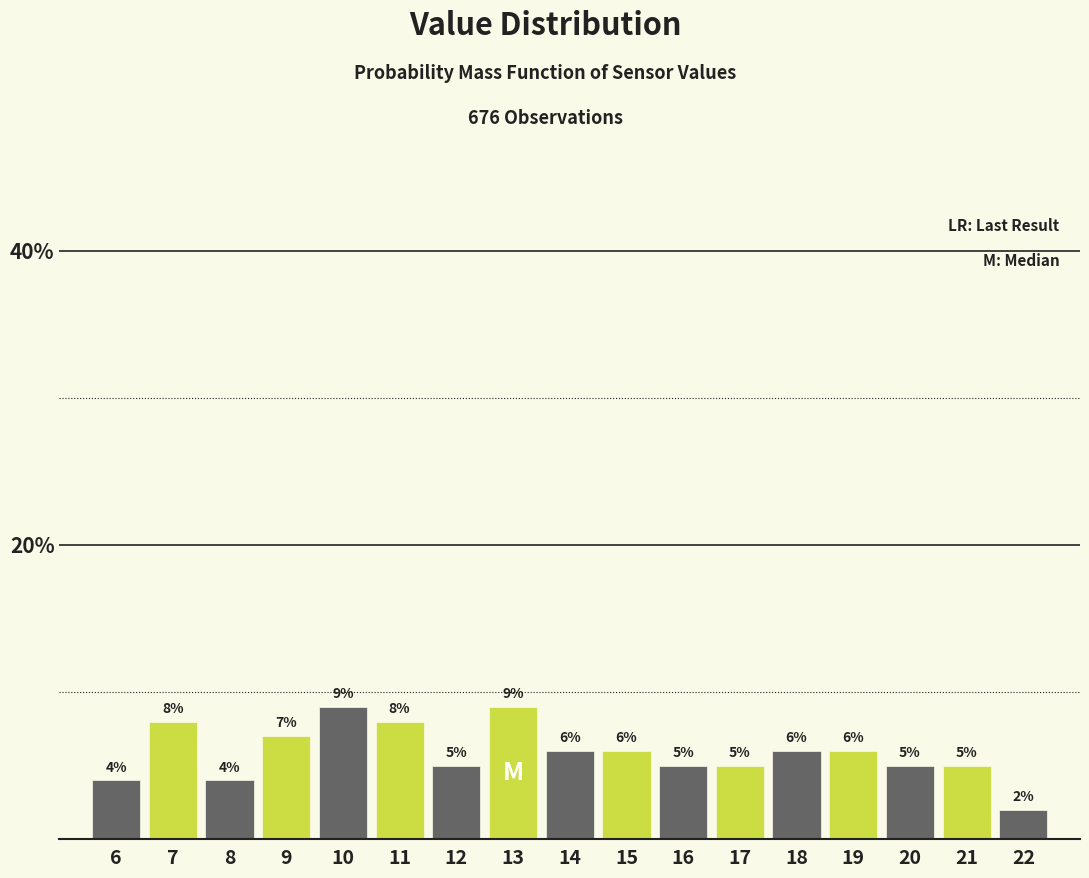

Reading left to right, transcribe all the data shown in this chart.

4.0	8.0	4.0	7.0	9.0	8.0	5.0	9.0	6.0	6.0	5.0	5.0	6.0	6.0	5.0	5.0	2.0